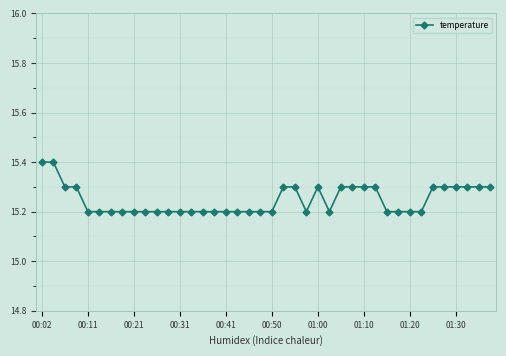

What is the average value?

15.2